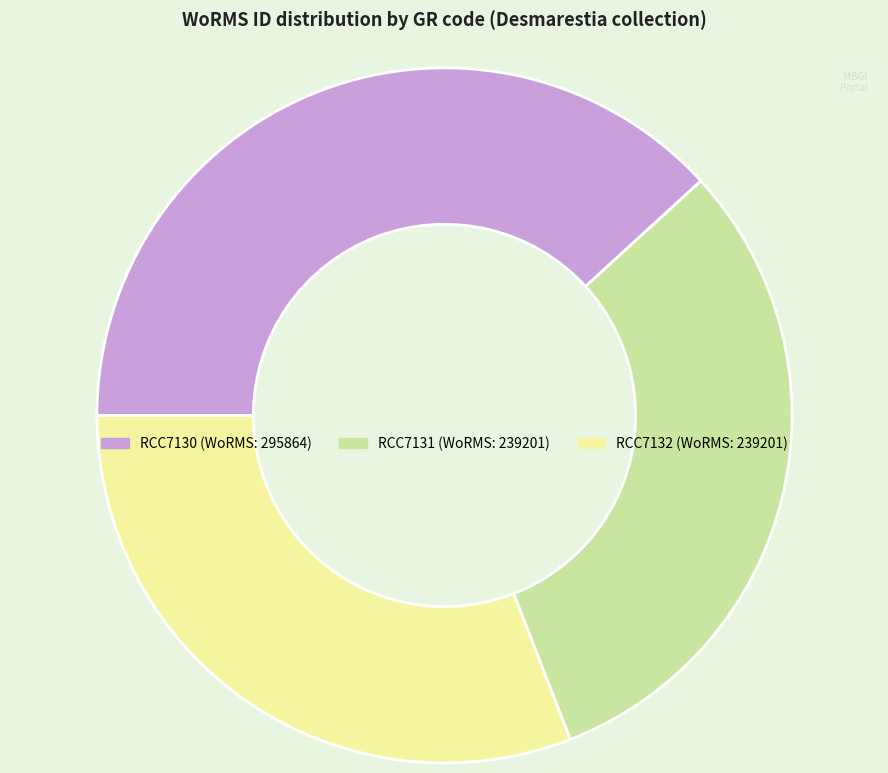

Is the sum of RCC7131 and RCC7132 greater than half?

Yes